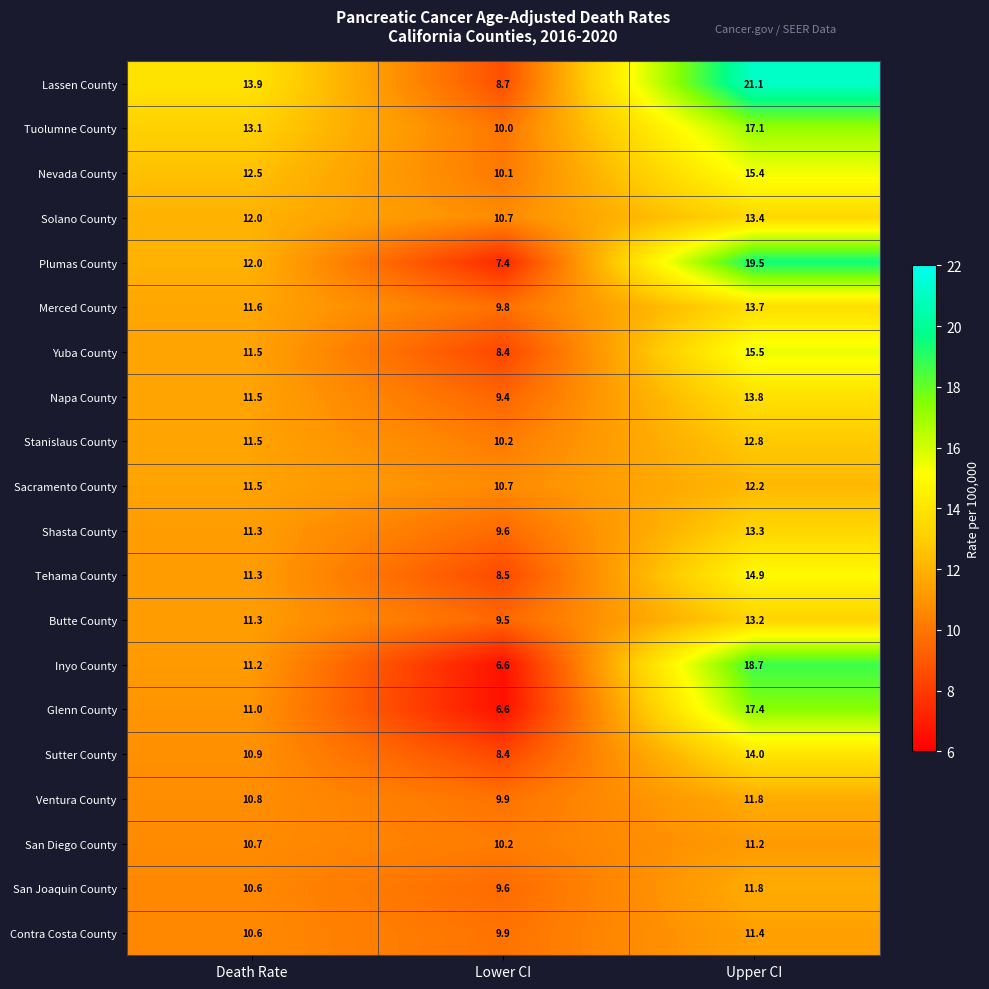

What is the greatest value displayed?

21.1